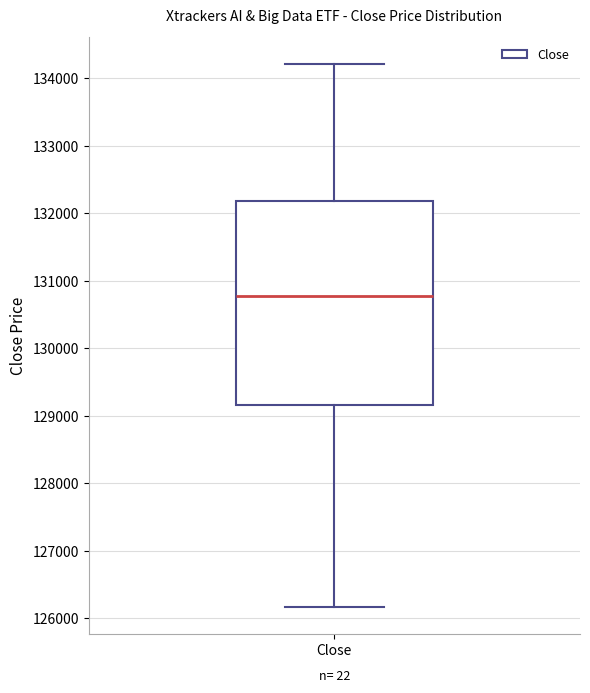

Read this box plot against the y-axis: the position of the median line, the range covered by the box, and the ends of both whiskers. The values are not printed on the chart, so give them approximately, as read against the axis.

median 130800, box 129200 to 132200, whiskers 126200 to 134200